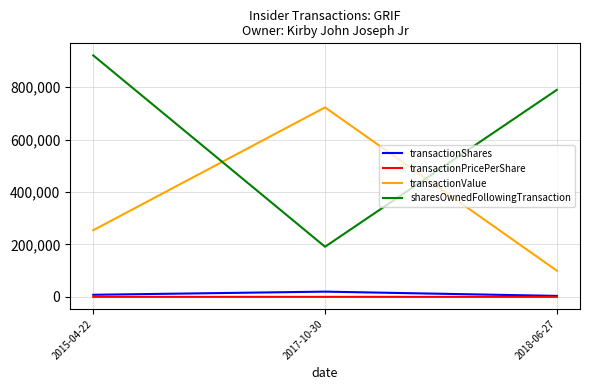

List the series in order of their peak value, highest first.

sharesOwnedFollowingTransaction, transactionValue, transactionShares, transactionPricePerShare